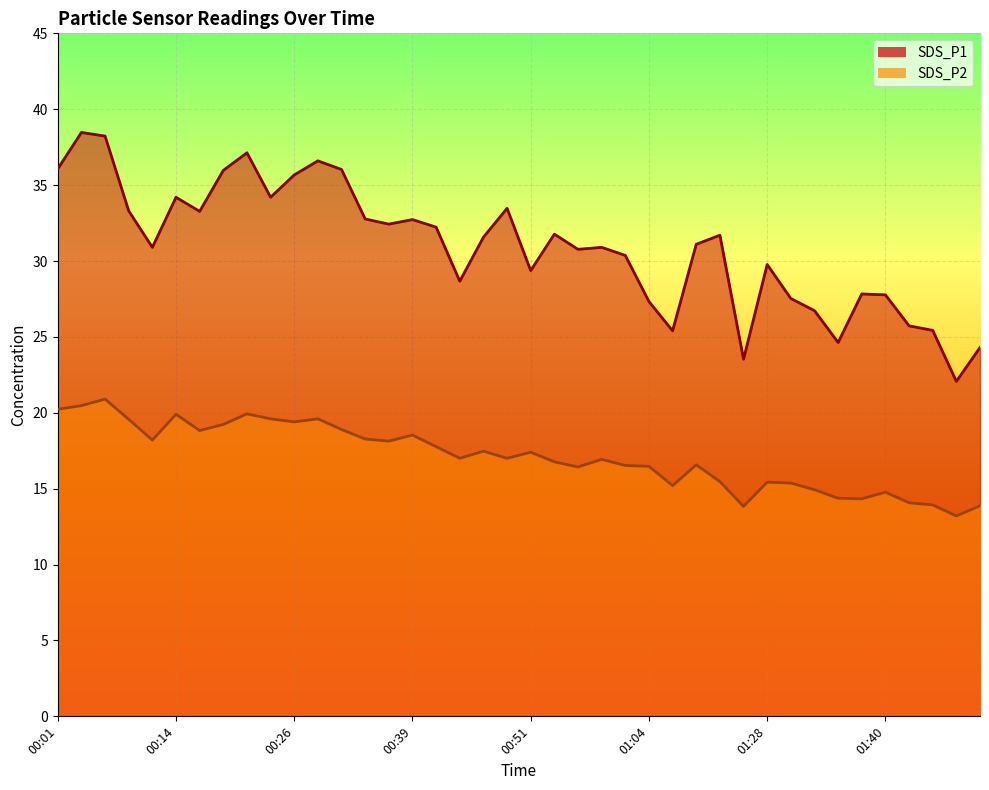

Which series has the largest range (max minus min)?

SDS_P1